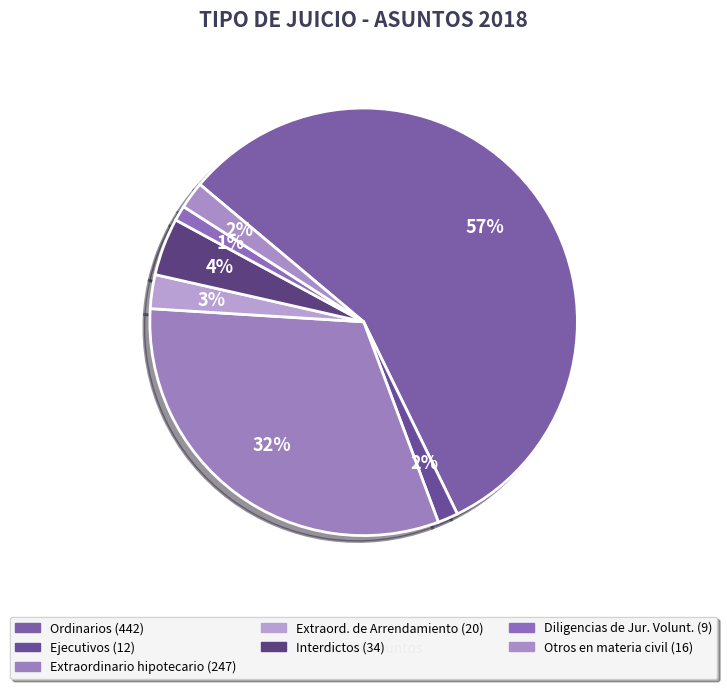

To the nearest percent, what is the average slice percentage?

14%